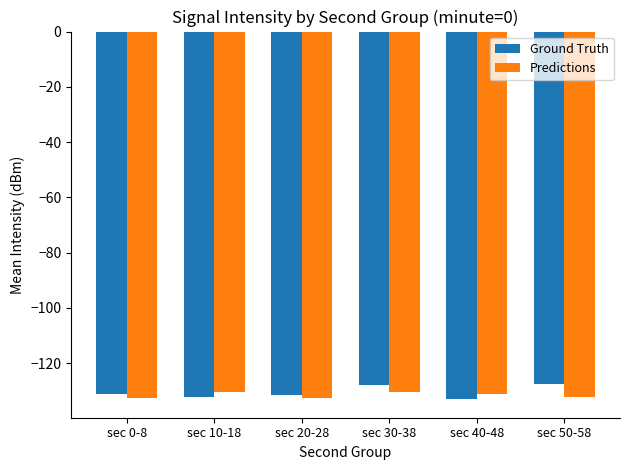

What position from the right is sec 30-38?

3